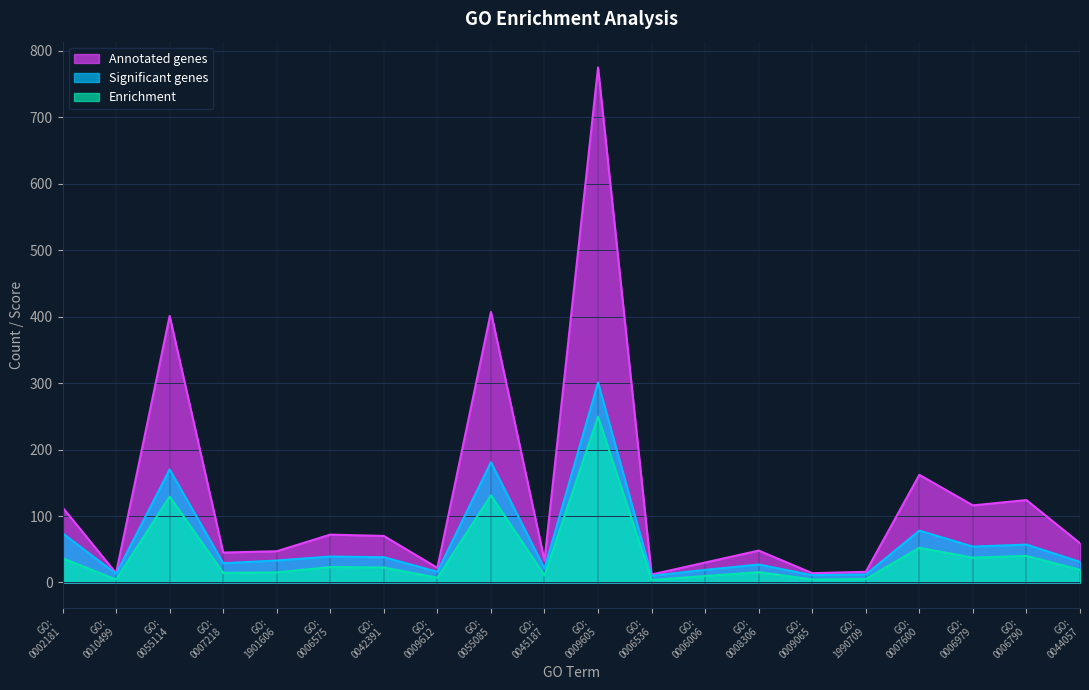

True or false: Significant genes and Annotated genes intersect in this chart.

False